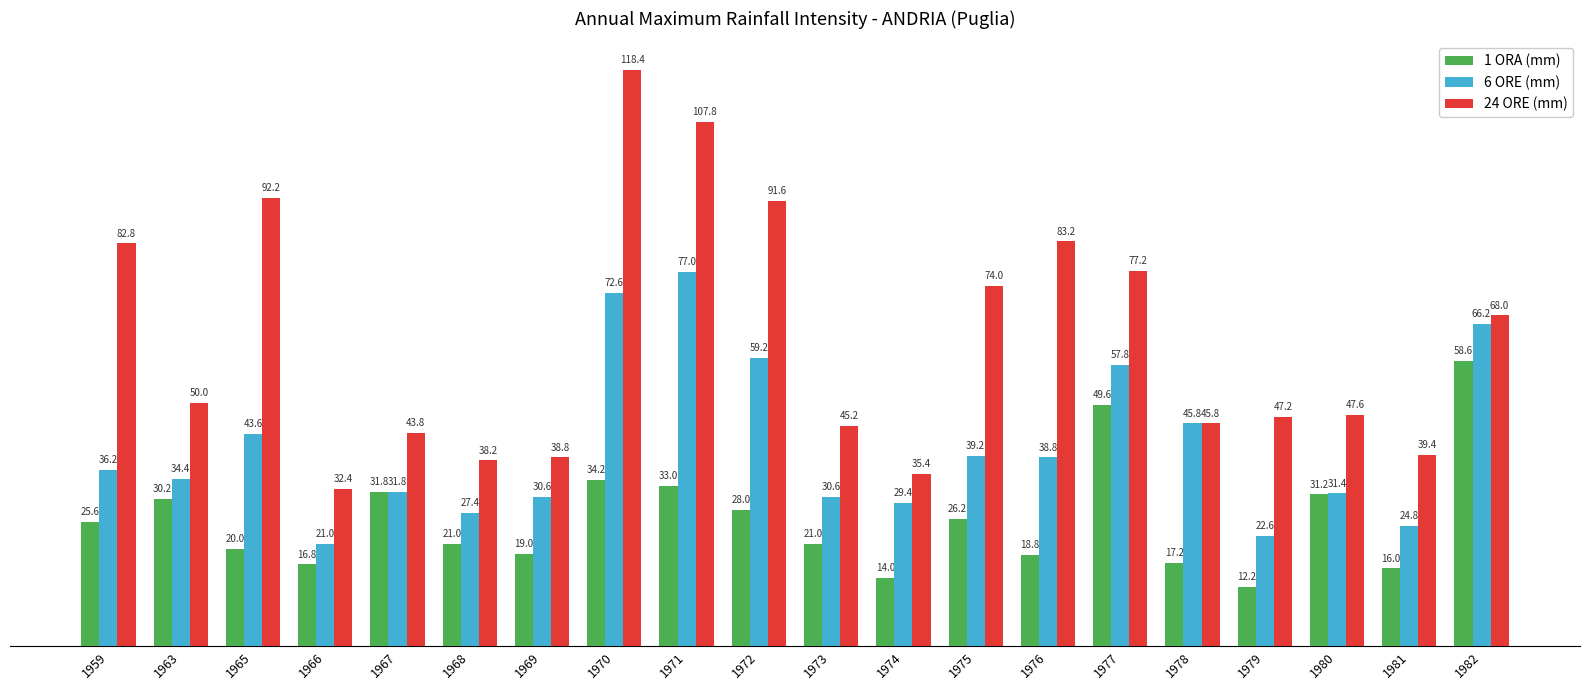

What is the difference between the 6 ORE (mm) values at 1982 and 1972?

7.0